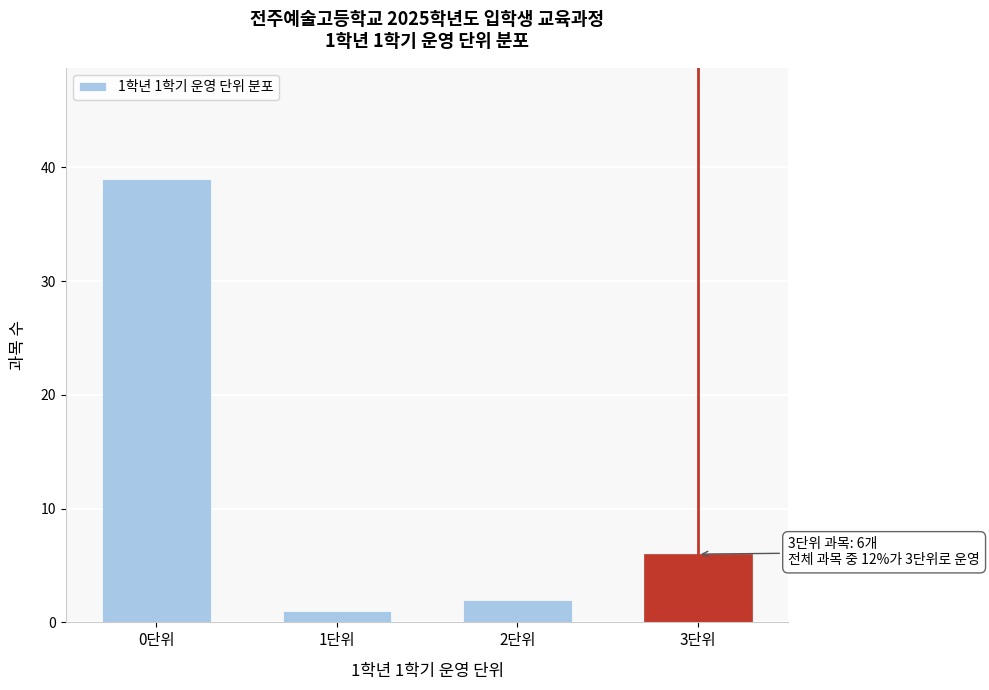

Reading right to left, extract all data points from this chart.

6	2	1	39